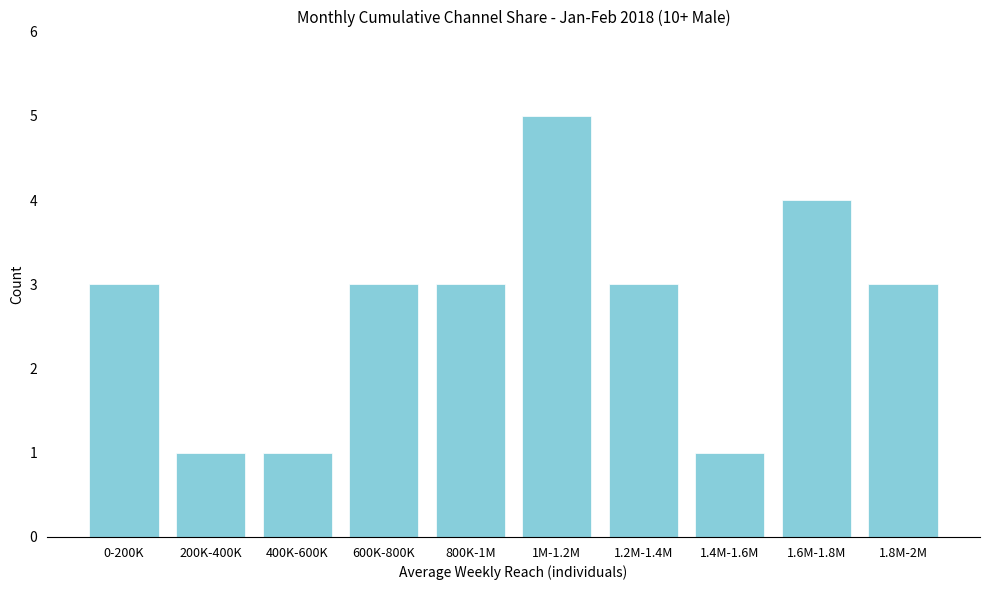

Reading right to left, transcribe all the data shown in this chart.

3	4	1	3	5	3	3	1	1	3